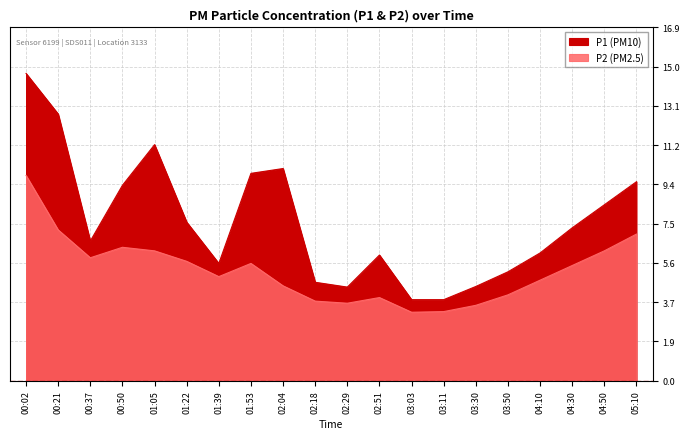

How many data points in P1 are less than 7?

10